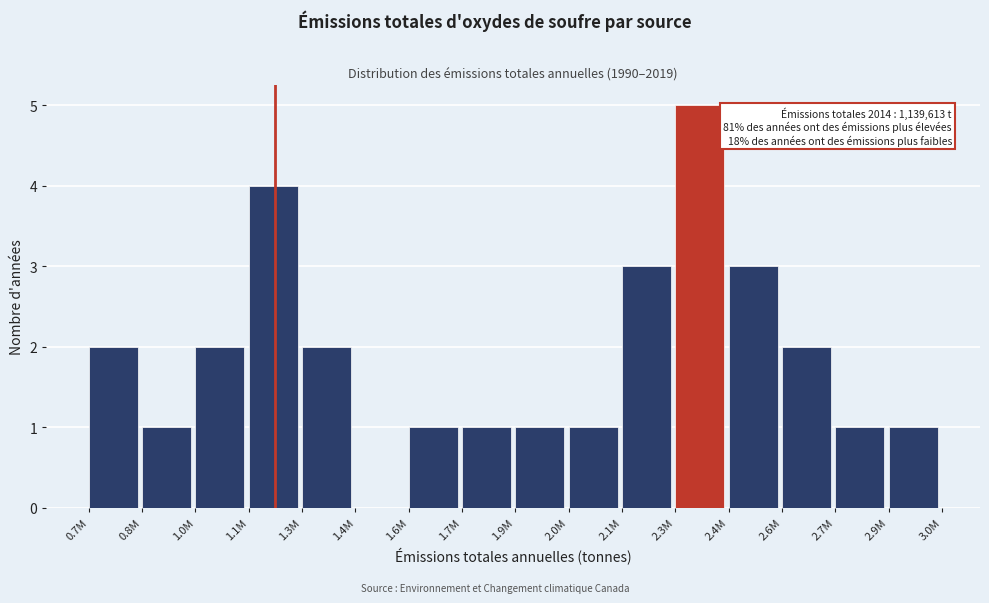

Reading left to right, transcribe all the data shown in this chart.

0.7M=2	0.8M=1	1.0M=2	1.1M=4	1.3M=2	1.4M=0	1.6M=1	1.7M=1	1.9M=1	2.0M=1	2.1M=3	2.3M=5	2.4M=3	2.6M=2	2.7M=1	2.9M=1